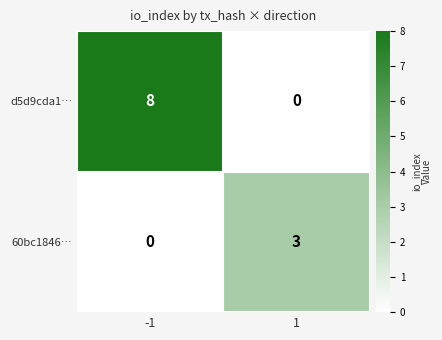

What is the approximate value of d5d9cda1… at -1?

8